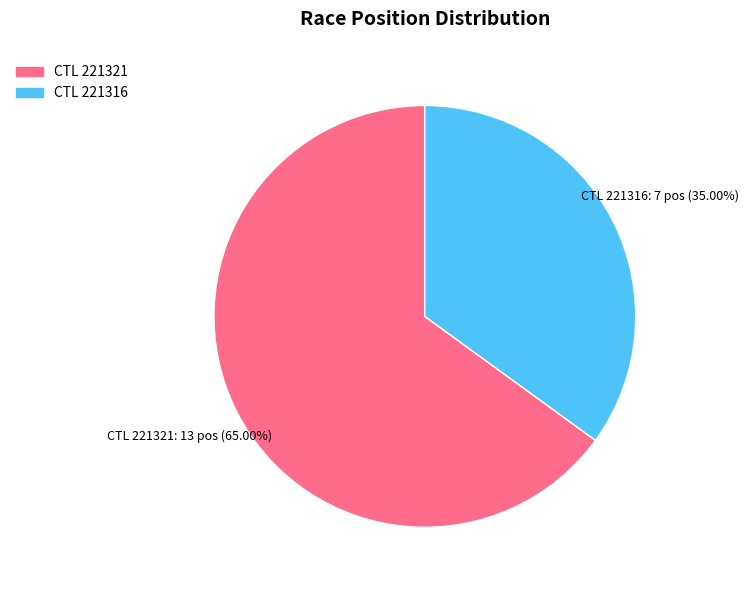

Does any single category account for the majority?

Yes